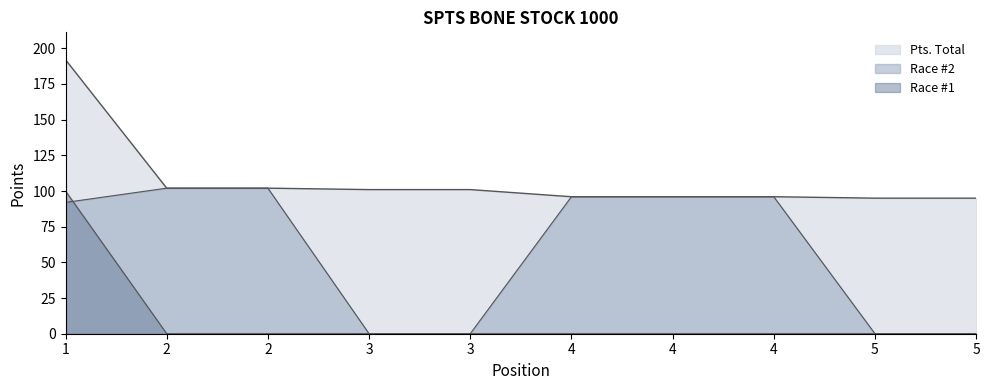

Count the number of data series in this chart.

3